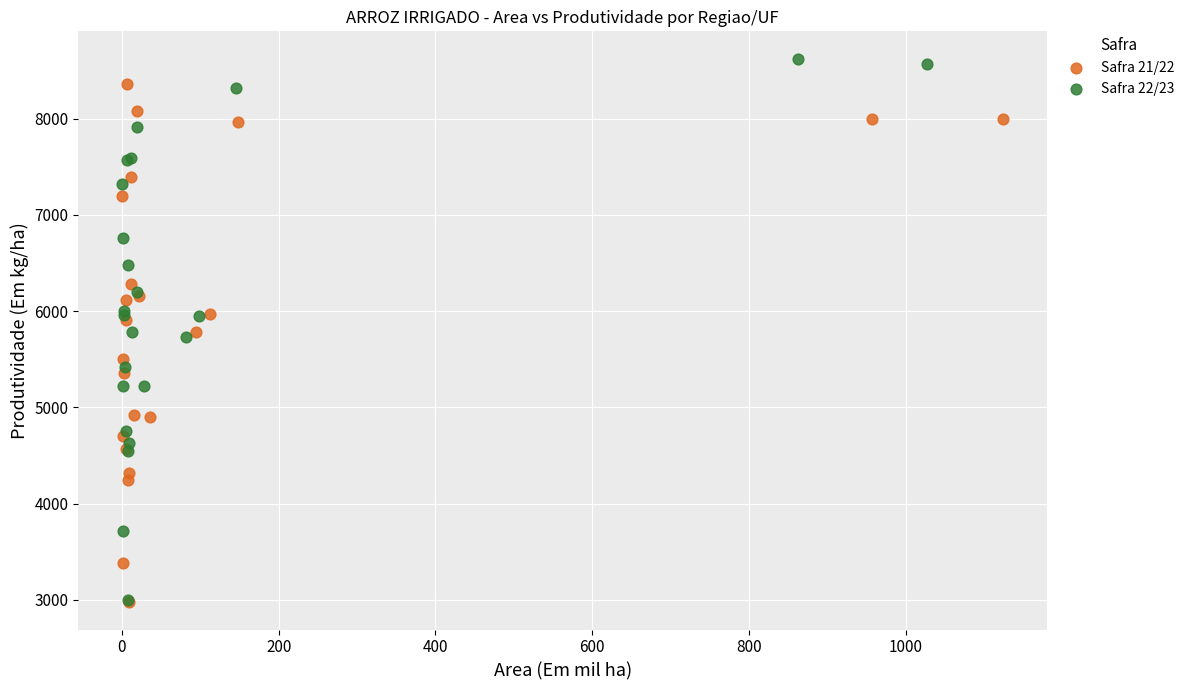

What are all the series names shown in the legend?

Safra 21/22, Safra 22/23